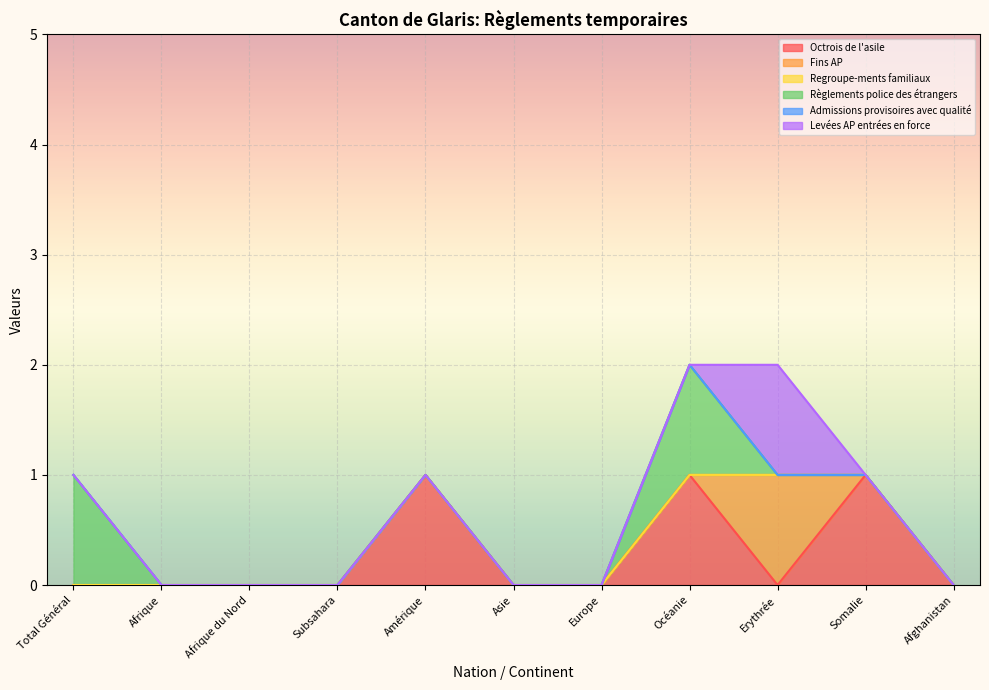

True or false: Admissions provisoires avec qualité and Levées AP entrées en force cross at least once.

False